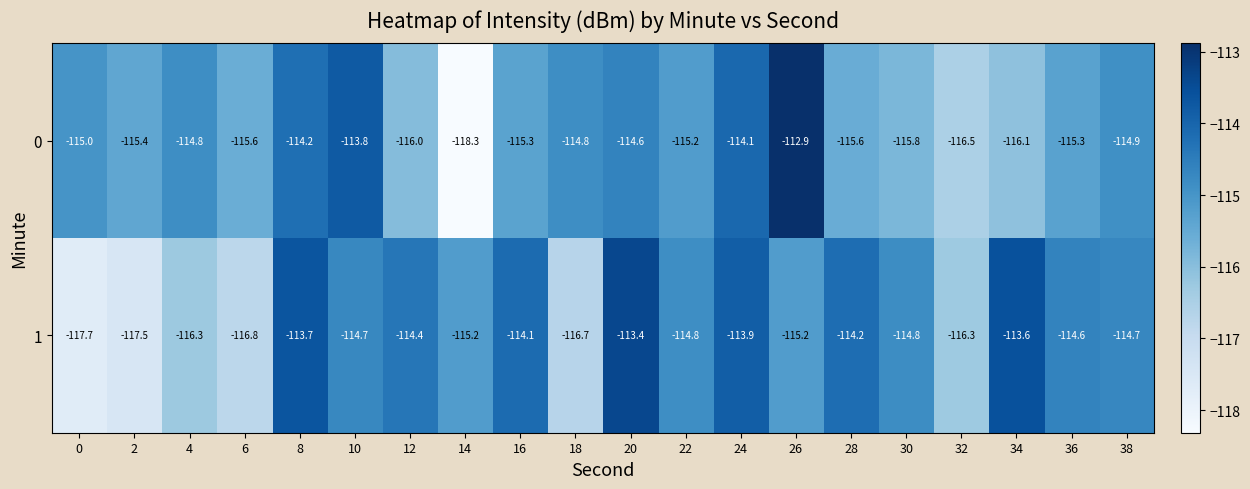

Is it true that 1 equals -116.3 at 32?

True